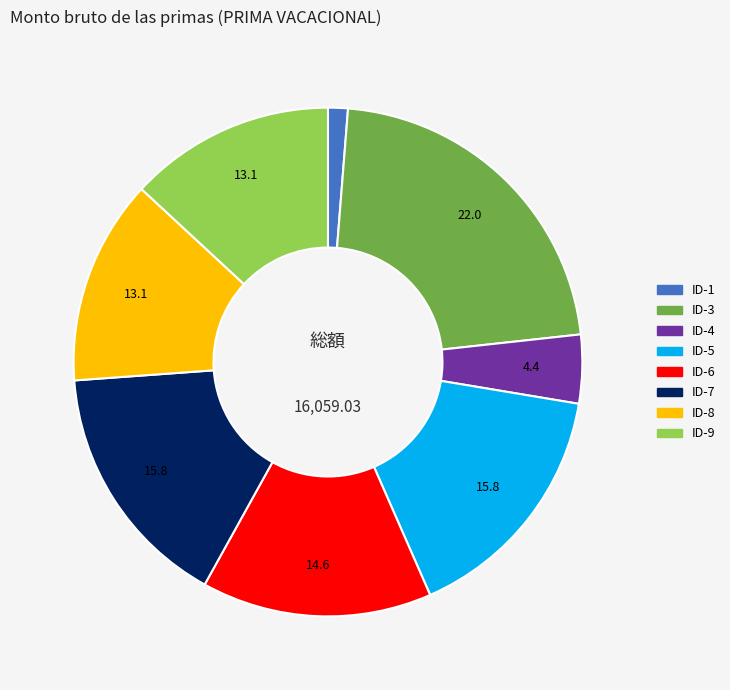

Does any single category account for the majority?

No